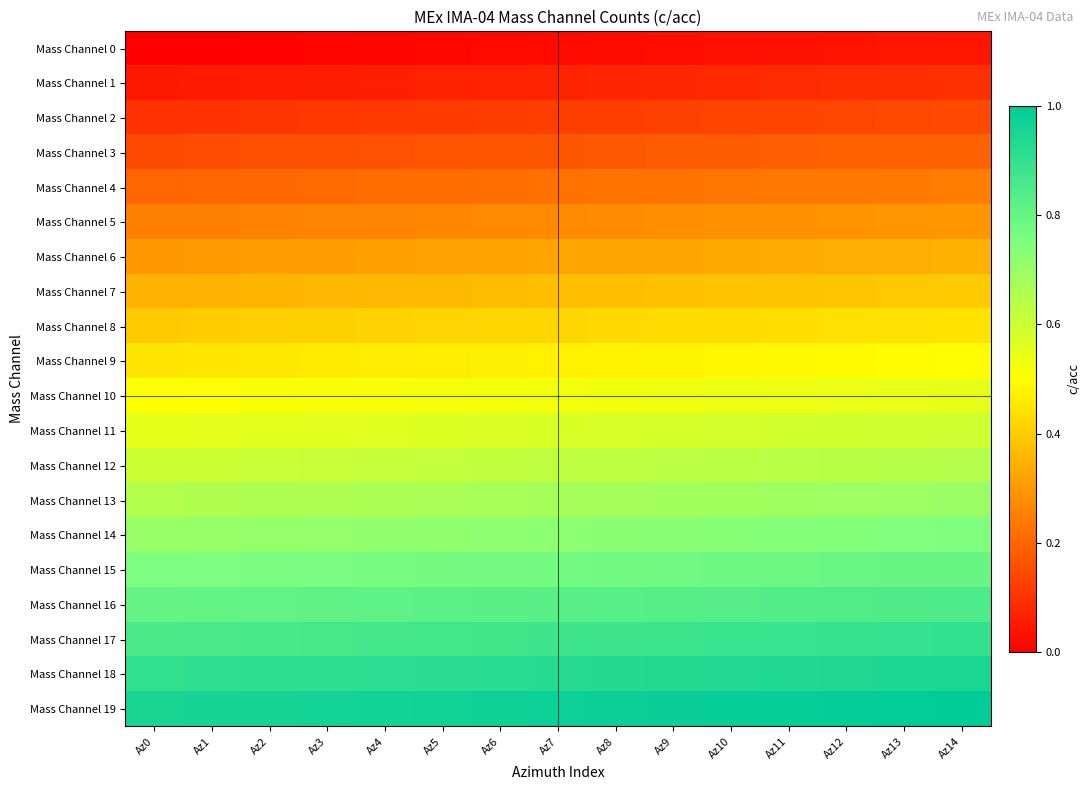

At which category is the sum across all series the highest?

Az14